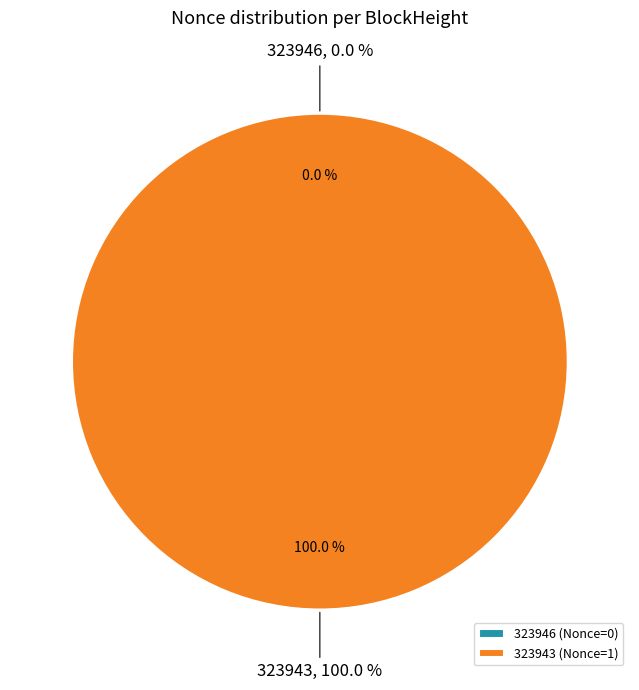

How many segments does this pie chart have?

2